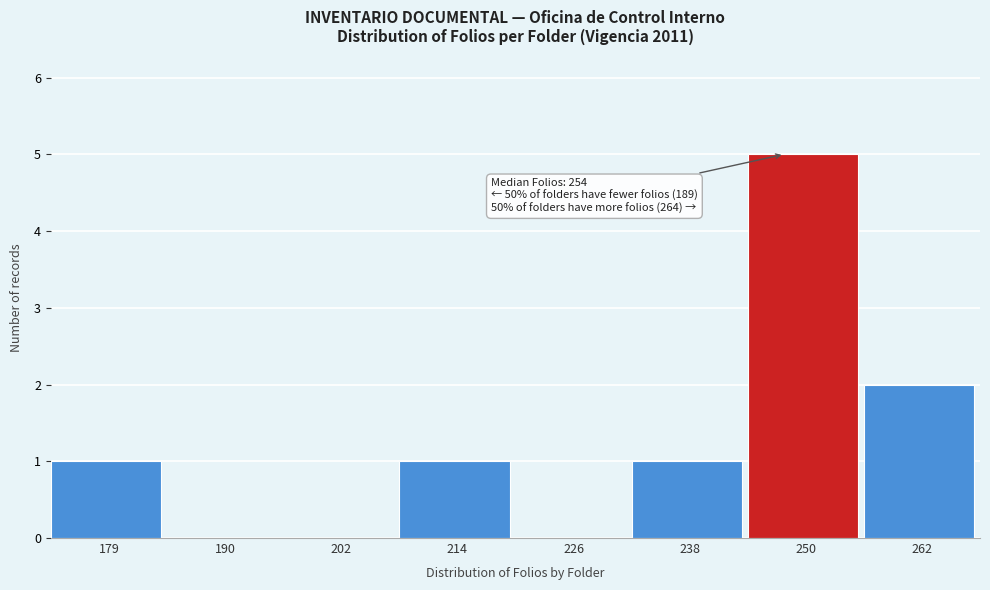

Reading right to left, what are all the values shown in this chart?

262=2	250=5	238=1	226=0	214=1	202=0	190=0	179=1